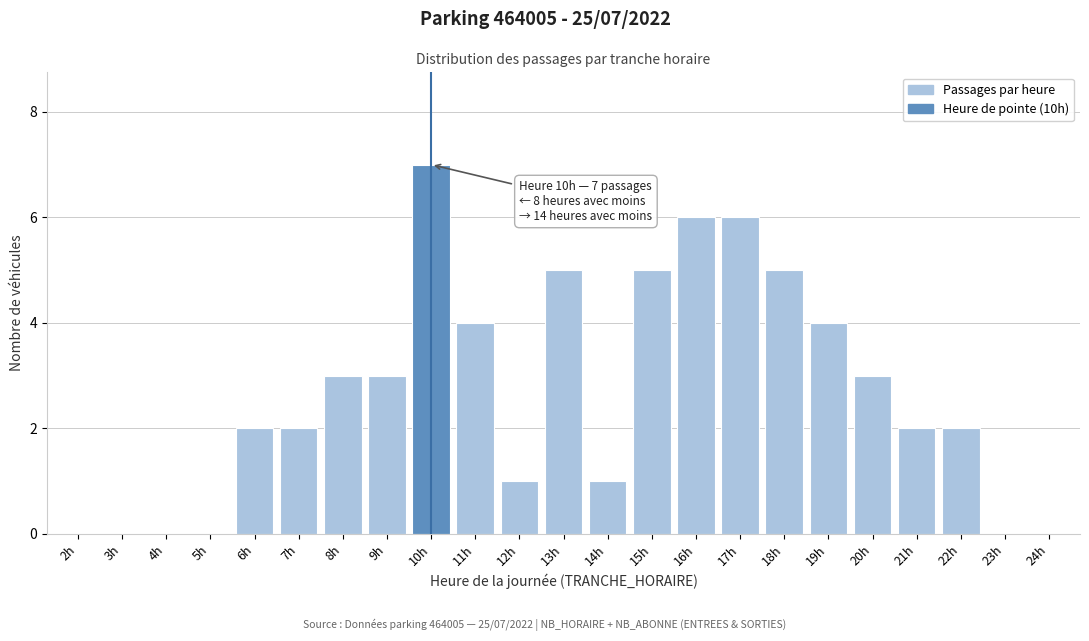

Reading left to right, what are all the values shown in this chart?

2h=0	3h=0	4h=0	5h=0	6h=2	7h=2	8h=3	9h=3	10h=7	11h=4	12h=1	13h=5	14h=1	15h=5	16h=6	17h=6	18h=5	19h=4	20h=3	21h=2	22h=2	23h=0	24h=0